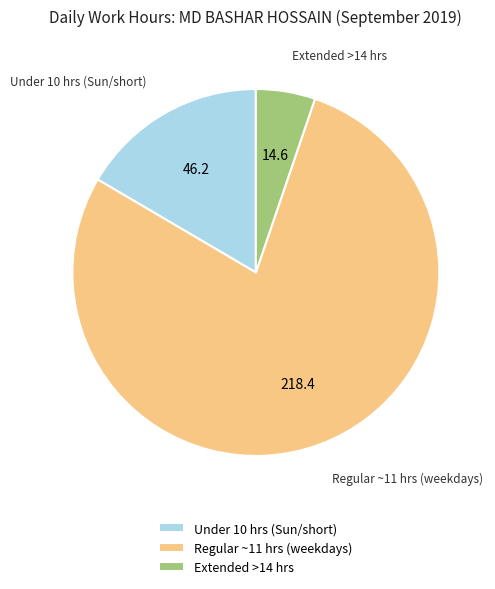

What is the largest slice in the pie chart?

Regular ~11 hrs (weekdays)